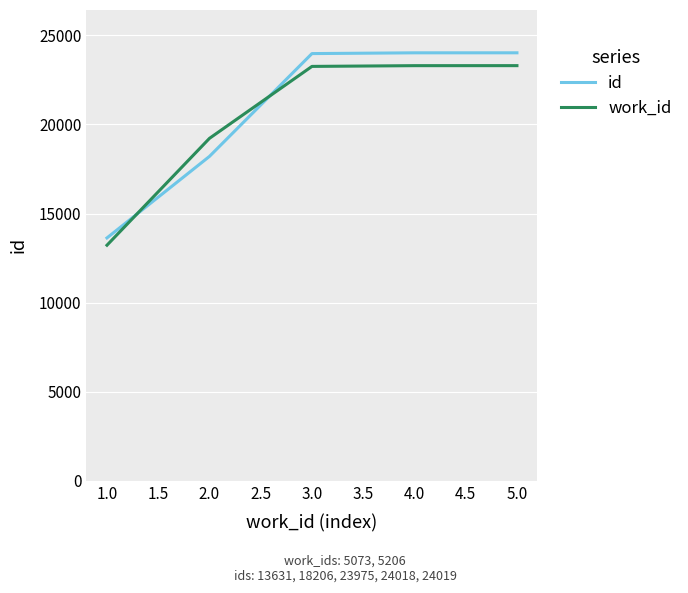

Between 1.0 and 4.0, which series saw the biggest shift?

id